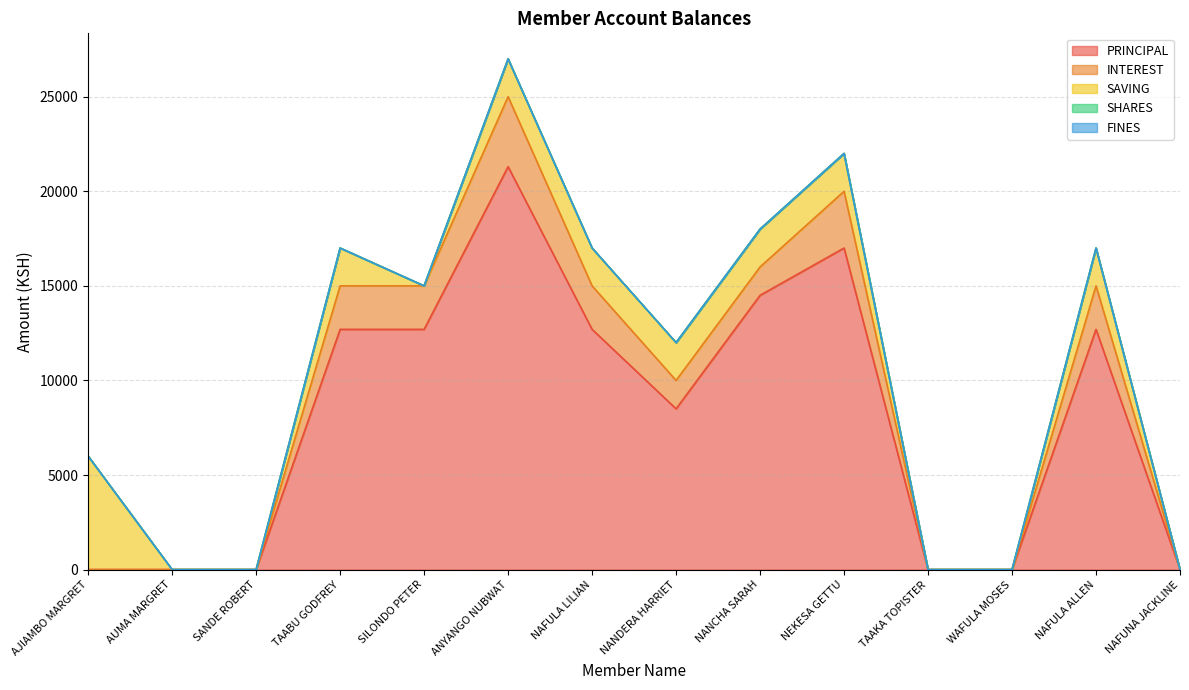

True or false: PRINCIPAL has more than 0 points higher than both neighbors.

True